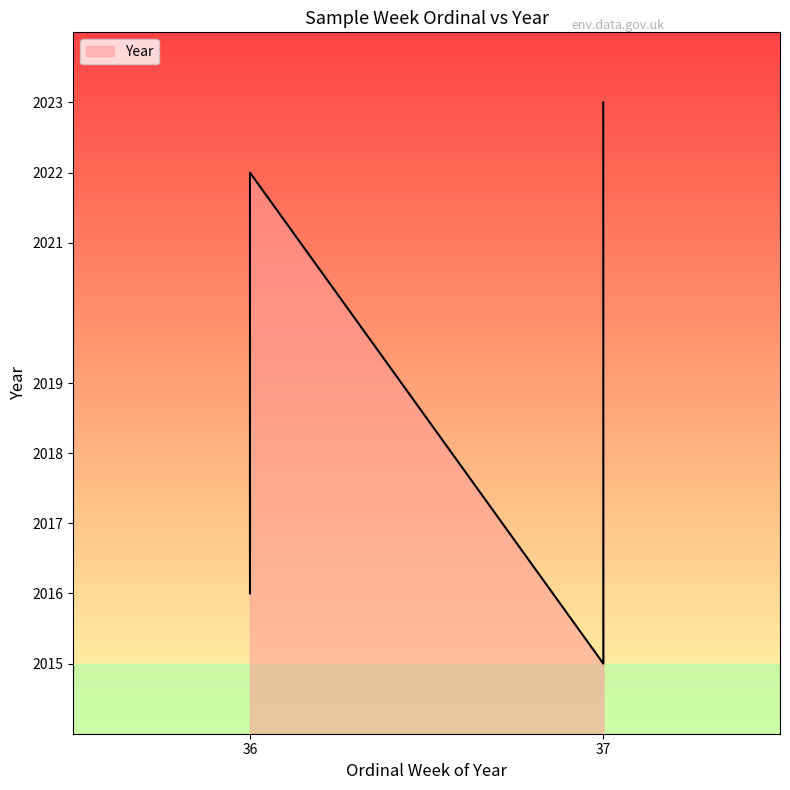

What is the difference between the maximum and minimum values?

8